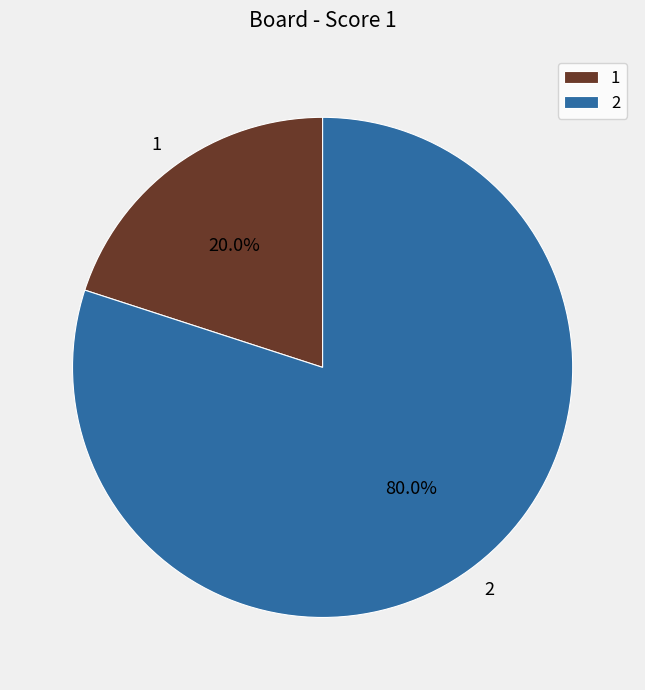

What percentage is the 2 slice, to the nearest percent?

80%